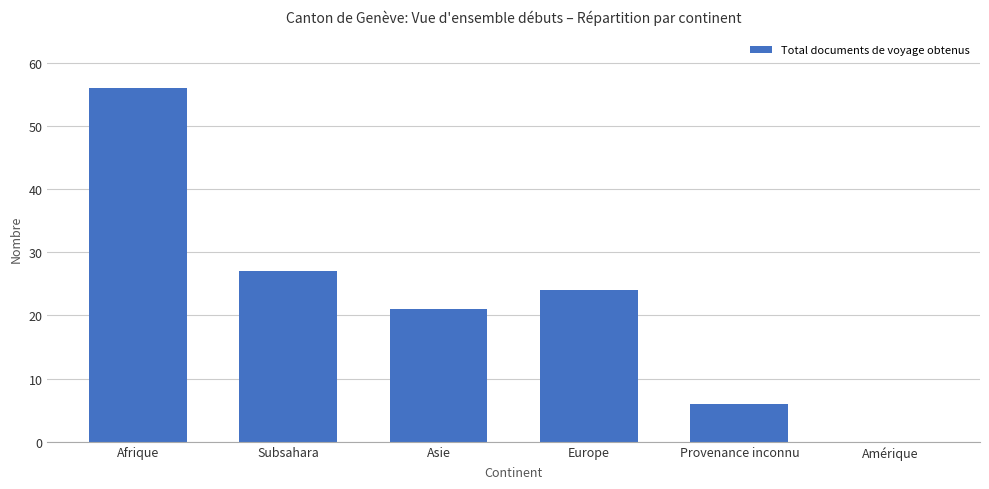

Which category has the highest value across all series?

Afrique